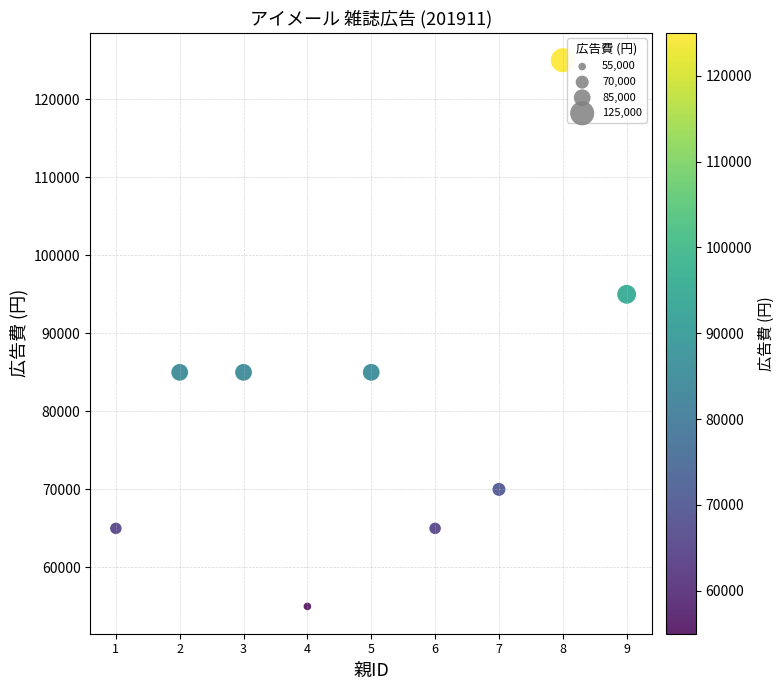

What is the average Y value?

81111